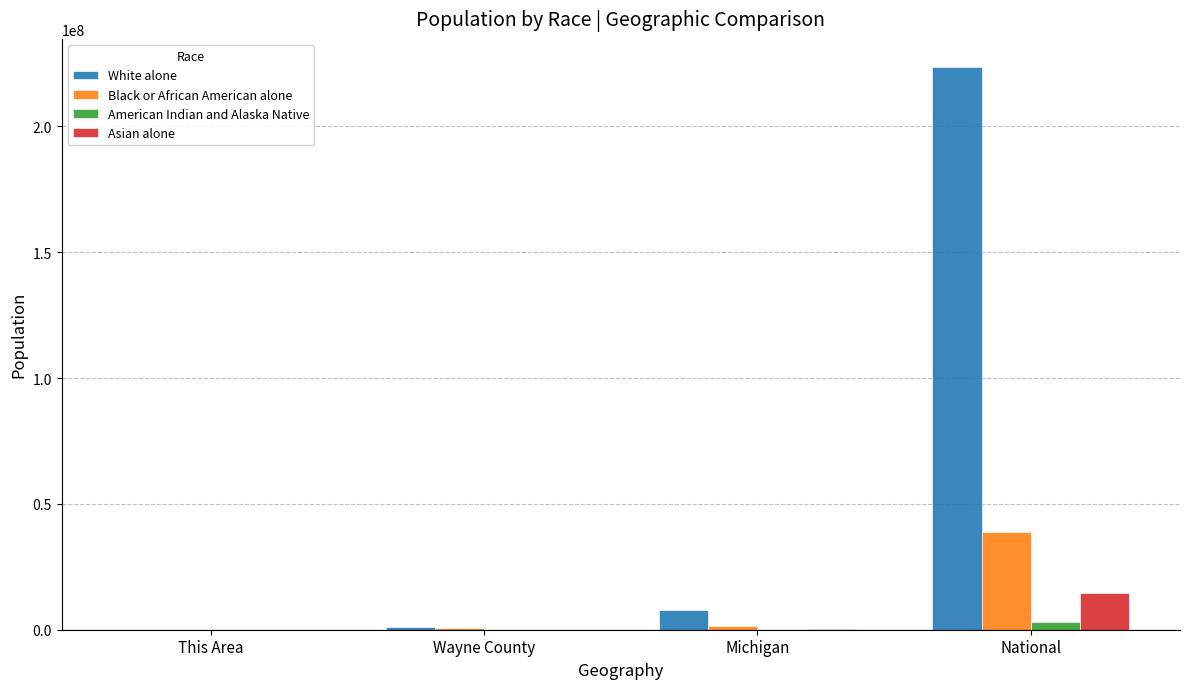

Is the value of Black or African American alone at National greater than the value of American Indian and Alaska Native at National?

Yes